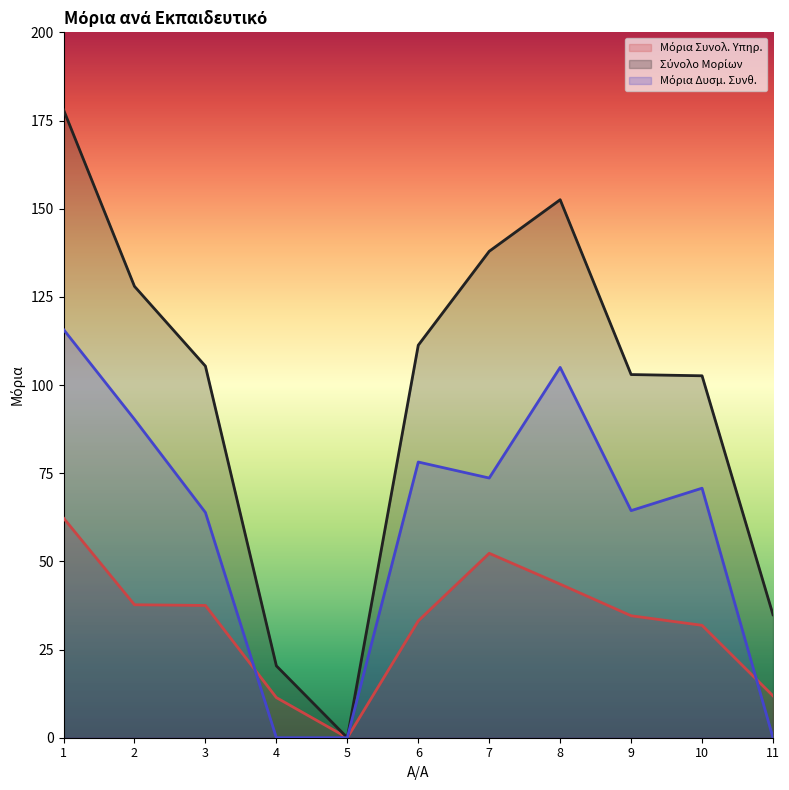

What are all the series names shown in the legend?

Μόρια Συνολ. Υπηρ., Σύνολο Μορίων, Μόρια Δυσμ. Συνθ.